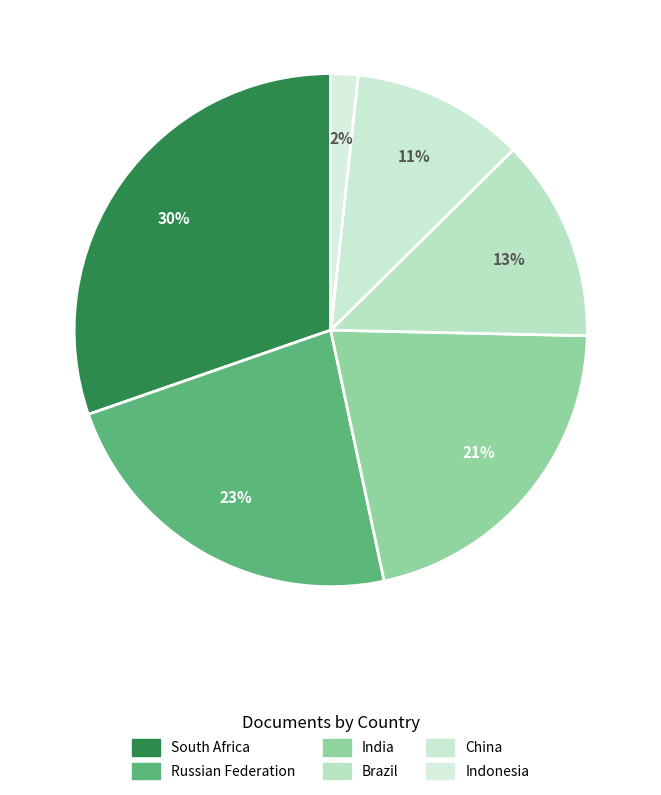

Which category has the smallest portion of the pie?

Indonesia